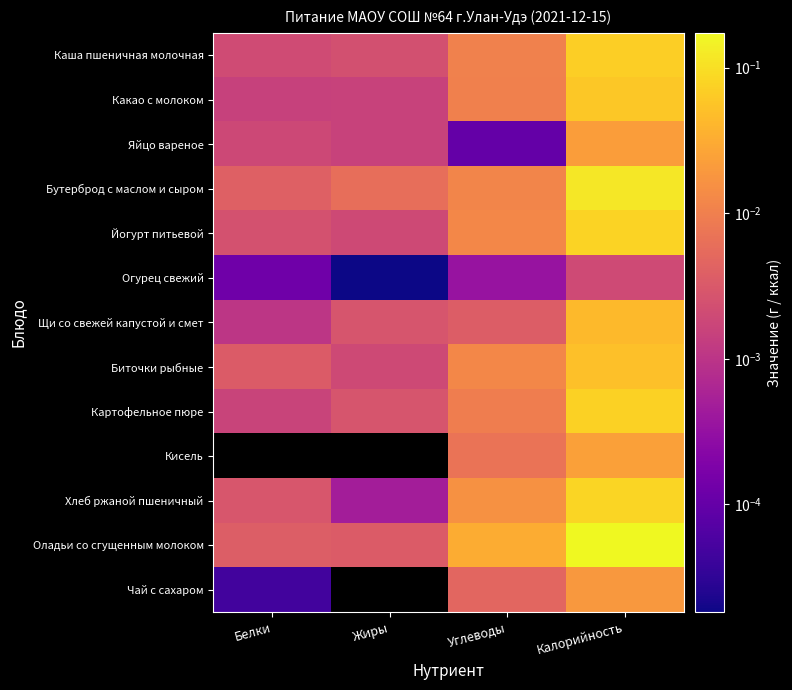

At how many categories does at least one series exceed 0?

4